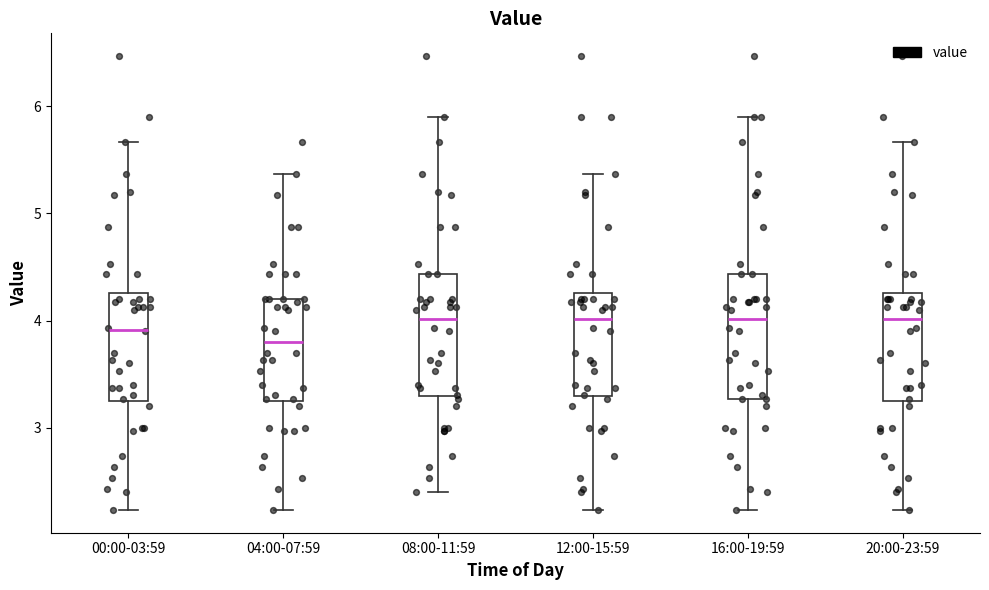

Which box has the lowest median line?

04:00-07:59